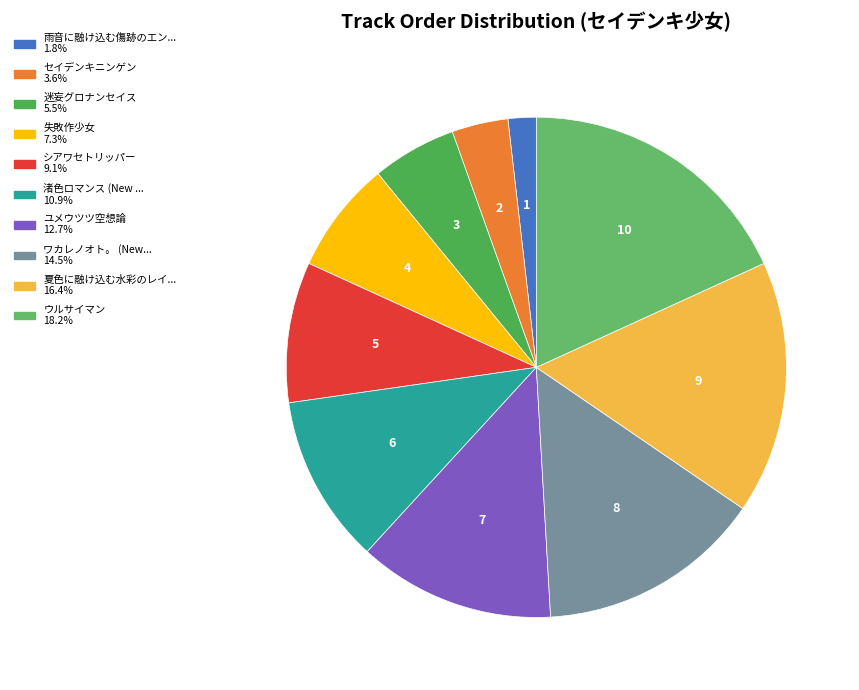

Is there a majority slice in this chart?

No